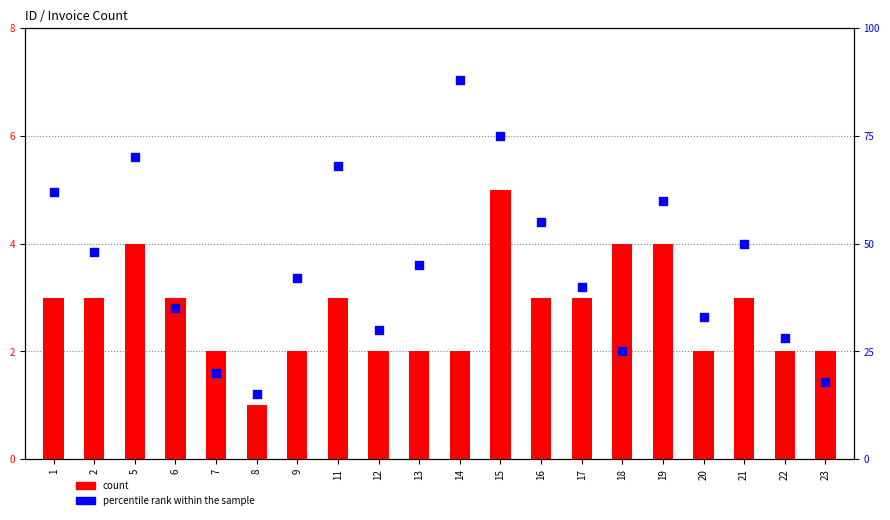

Which series has the largest total across all categories?

percentile rank within the sample